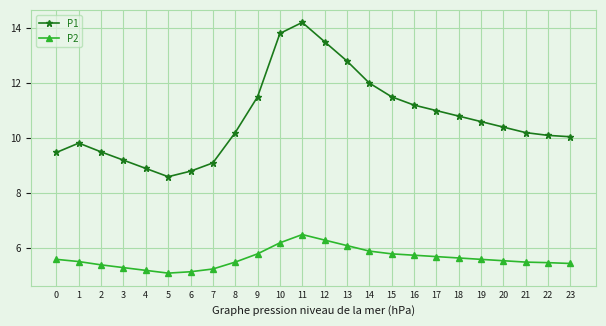

Rank the series by their average value, from lowest to highest.

P2, P1